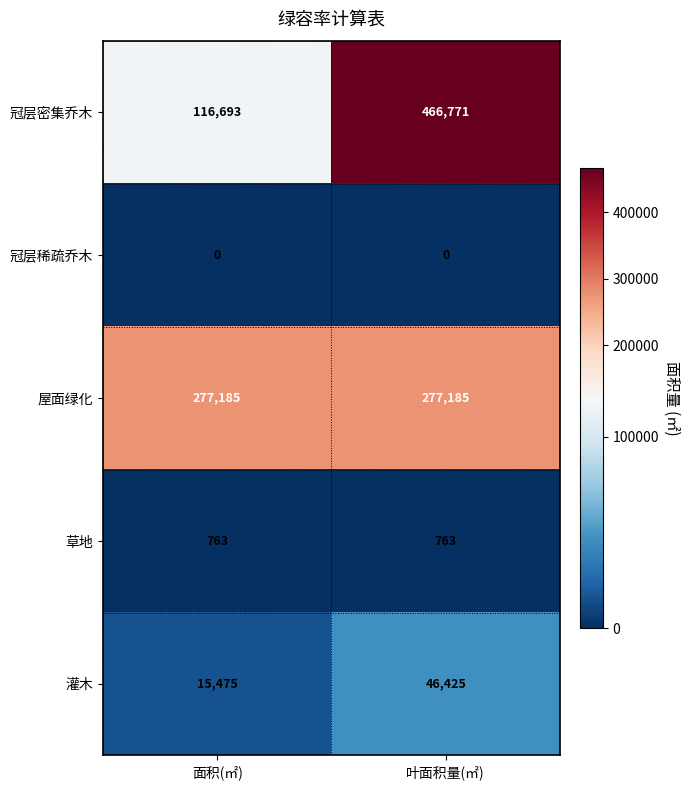

The 灌木 series shows 19804 at 叶面积量(㎡). True or false?

False